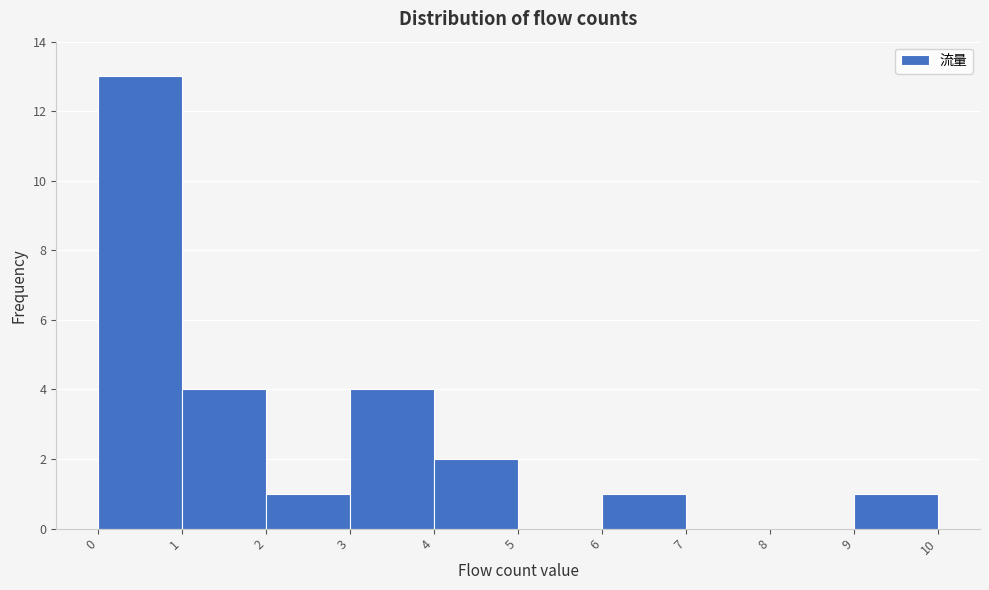

What is the height of the bar covering 1 to 2 on the x-axis? The values are not printed on the chart, so give them approximately, as read against the axis.

4